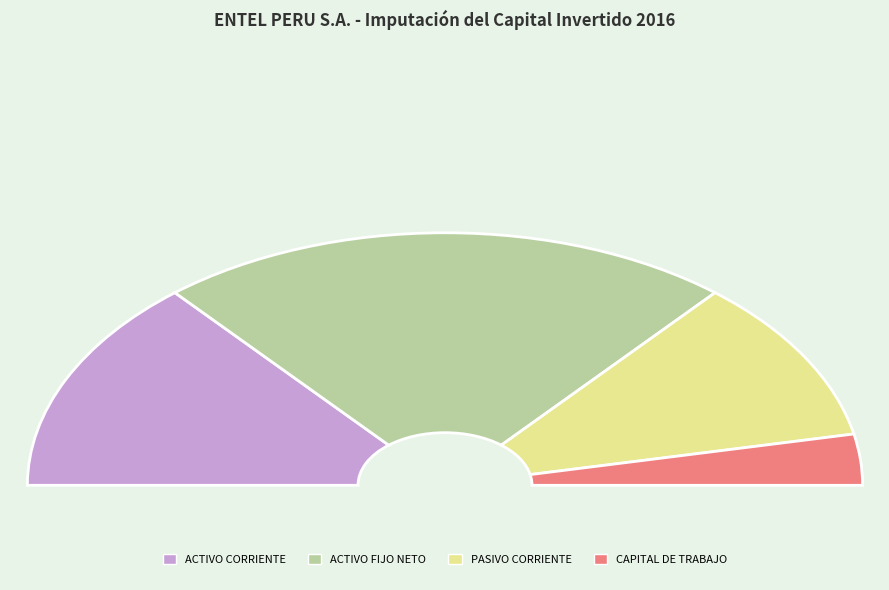

Rank the categories by value from lowest to highest.

CAPITAL DE TRABAJO, PASIVO CORRIENTE, ACTIVO CORRIENTE, ACTIVO FIJO NETO